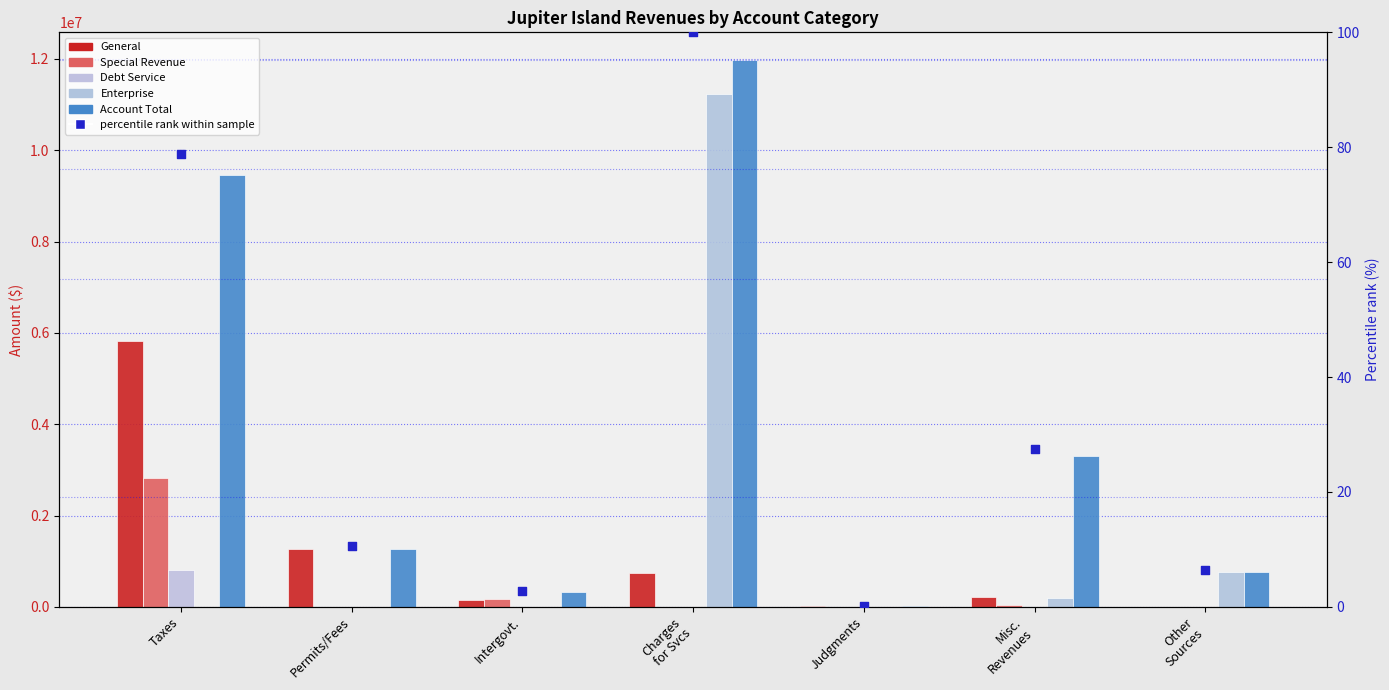

Which series has the largest Y range (max minus min)?

Account Total